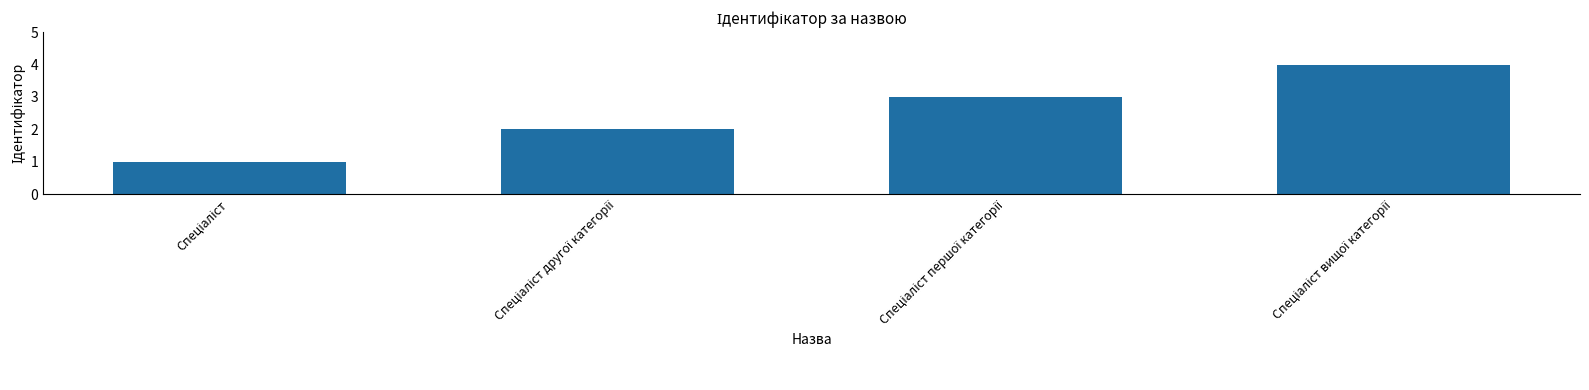

What is the sum of all values?

10